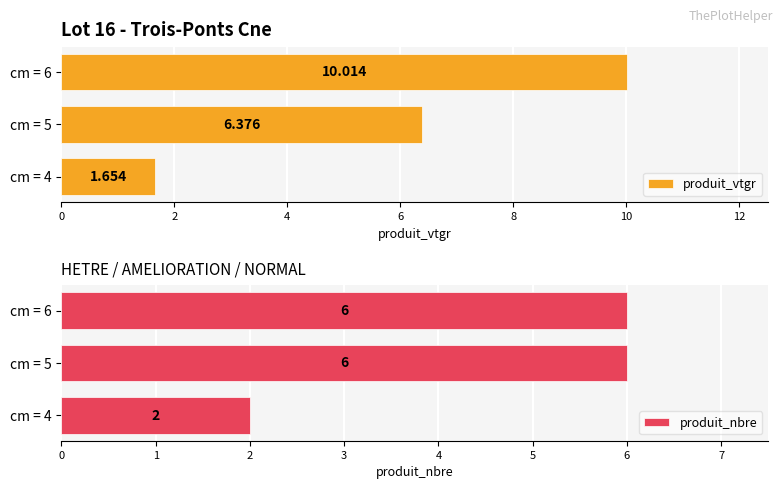

What are all the series names shown in the legend?

produit_vtgr, produit_nbre